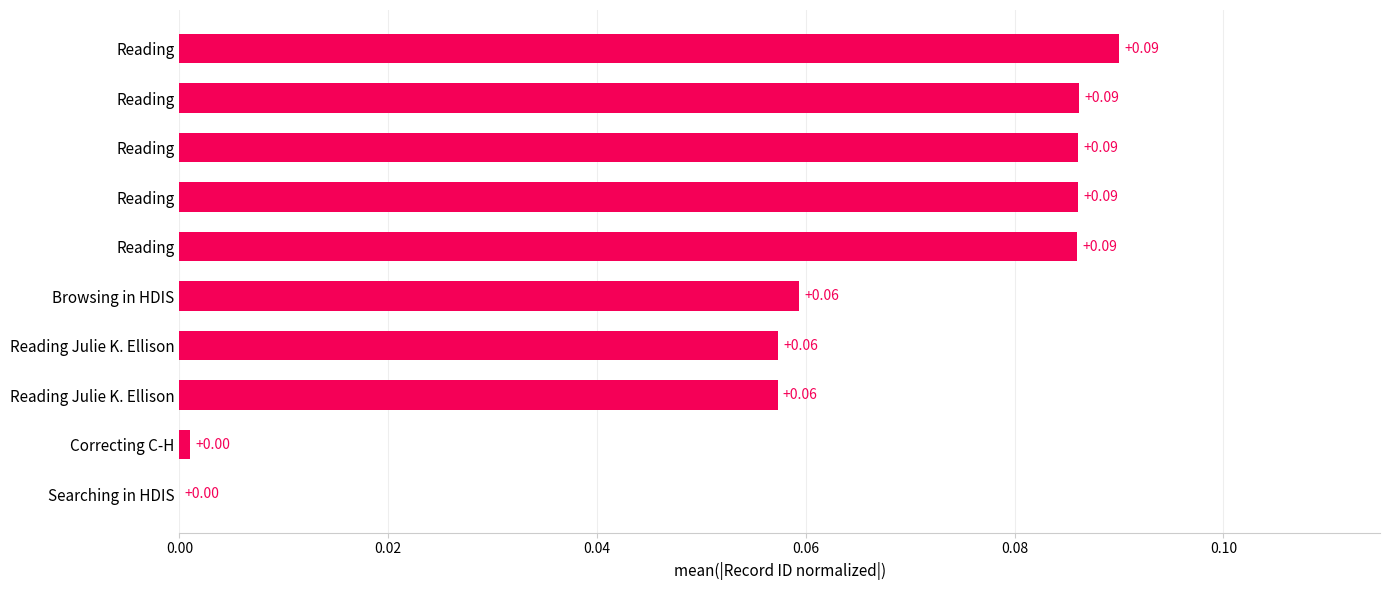

Are the bars horizontal?

Yes